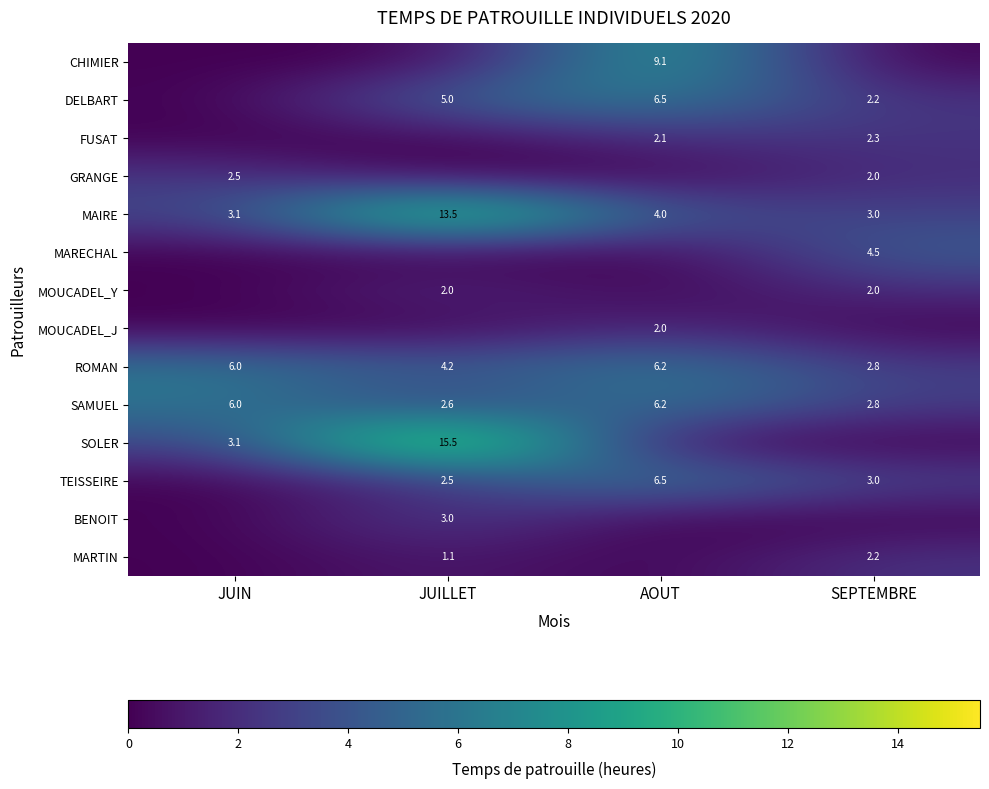

Is the value of SAMUEL at JUILLET greater than the value of MOUCADEL_Y at SEPTEMBRE?

Yes